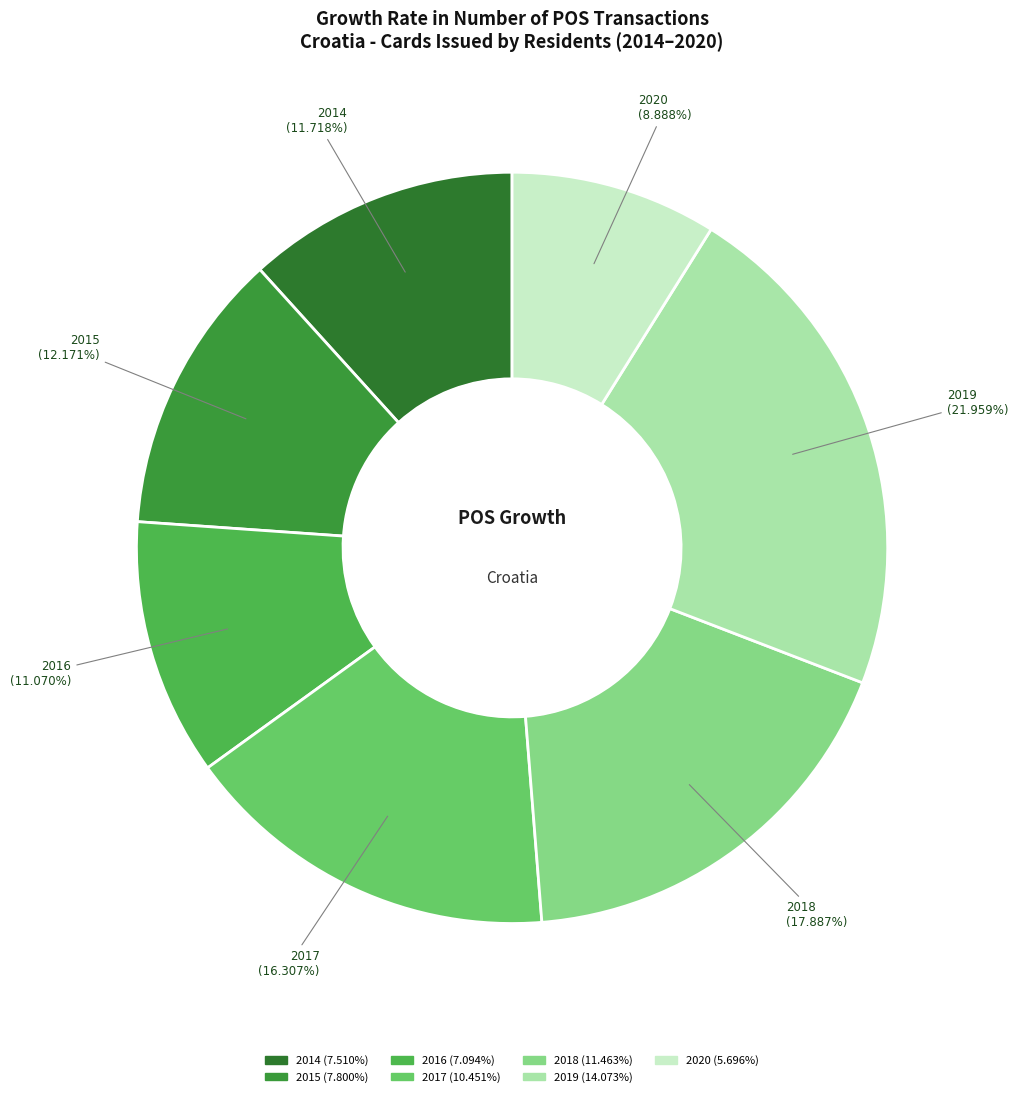

True or false: 2017 accounts for 16% of the total.

True